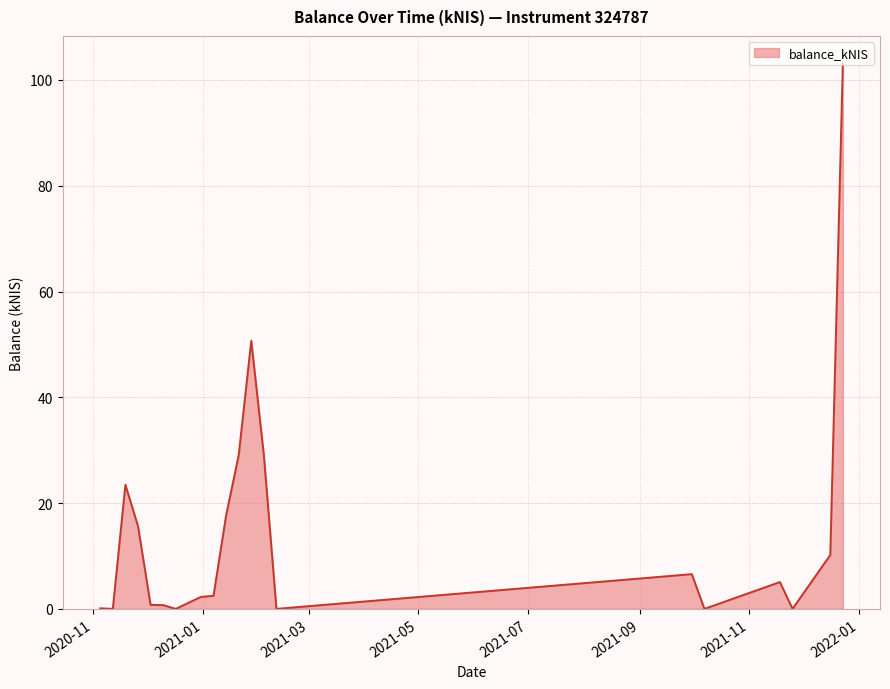

How many distinct data groups are displayed?

1